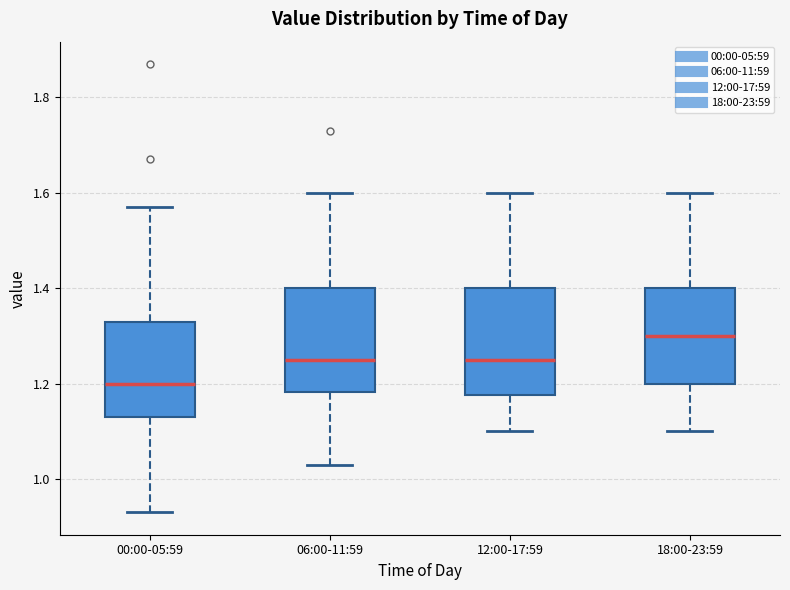

Reading left to right, transcribe this box plot: for each box, give where its median line is, the range the box spans, and where its two whiskers end, as read against the y-axis. The values are not printed on the chart, so give them approximately, as read against the axis.

00:00-05:59: median 1.20, box 1.14 to 1.34, whiskers 0.94 to 1.58
06:00-11:59: median 1.26, box 1.18 to 1.40, whiskers 1.04 to 1.60
12:00-17:59: median 1.26, box 1.18 to 1.40, whiskers 1.10 to 1.60
18:00-23:59: median 1.30, box 1.20 to 1.40, whiskers 1.10 to 1.60